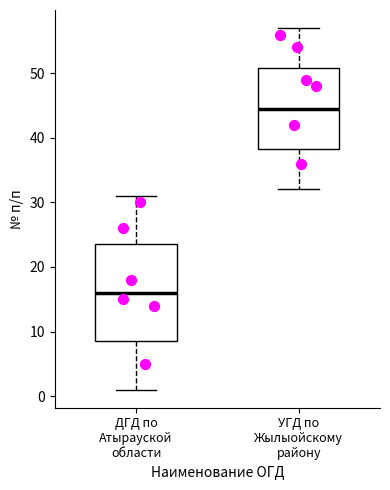

Which box has the highest median line?

УГД по Жылыойскому району